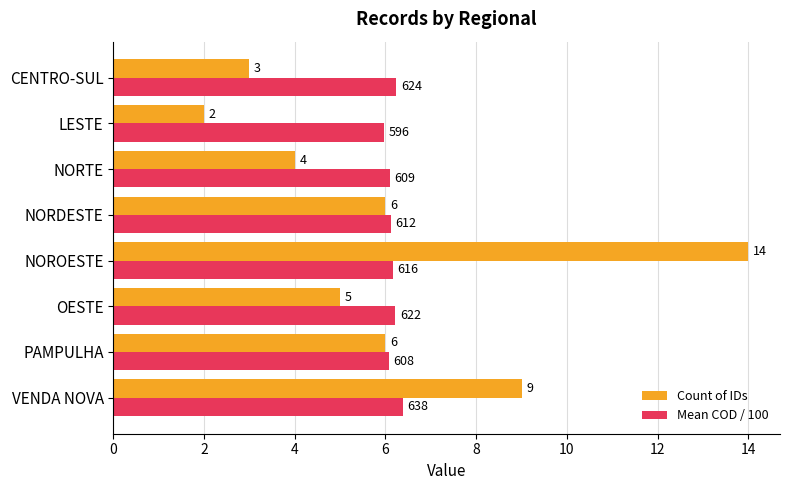

What is the total value across all series at LESTE?

8.0